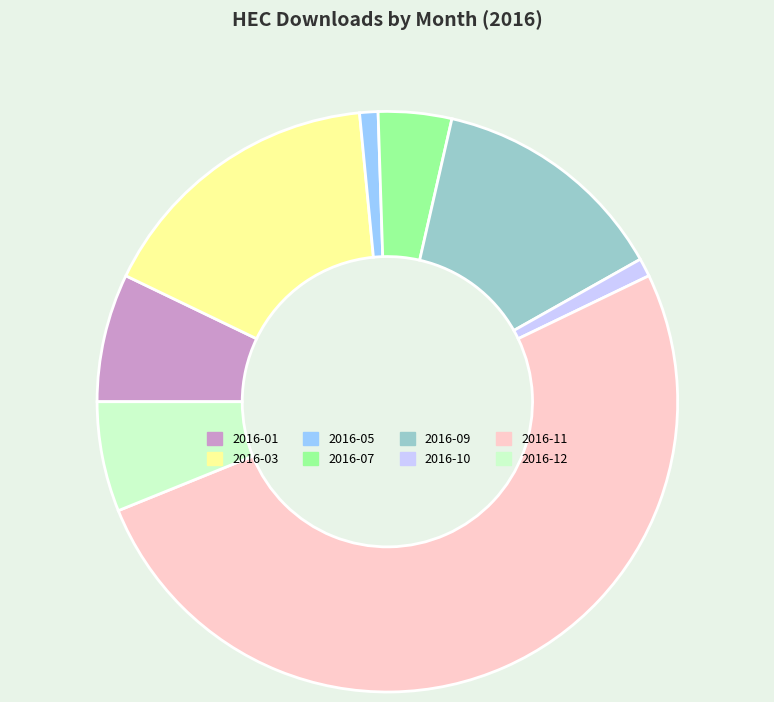

How many slices are in this pie chart?

8